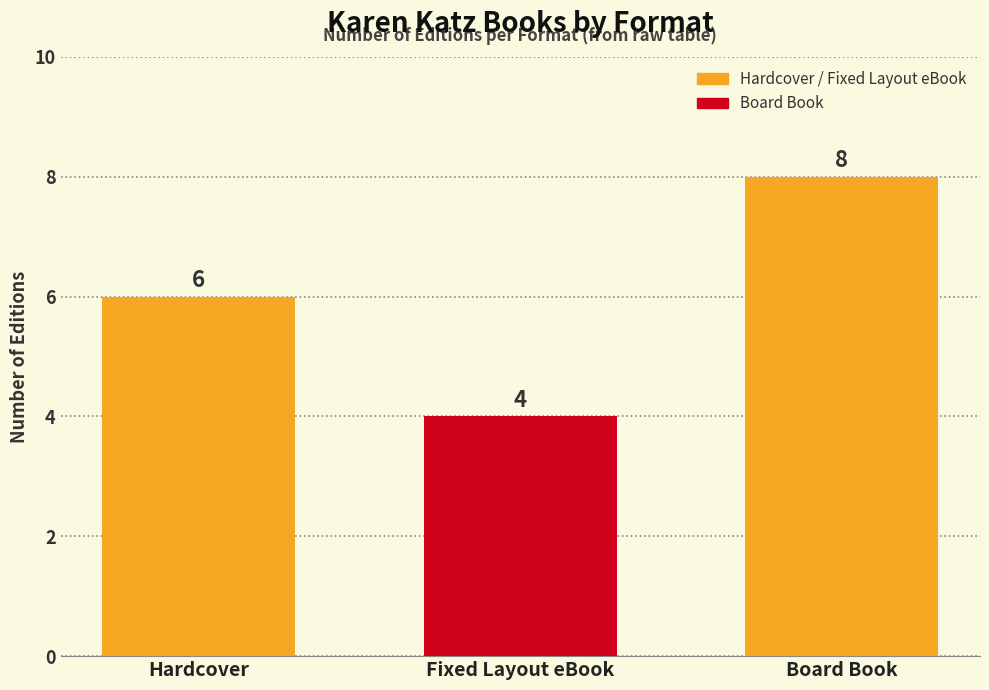

What is the average value?

6